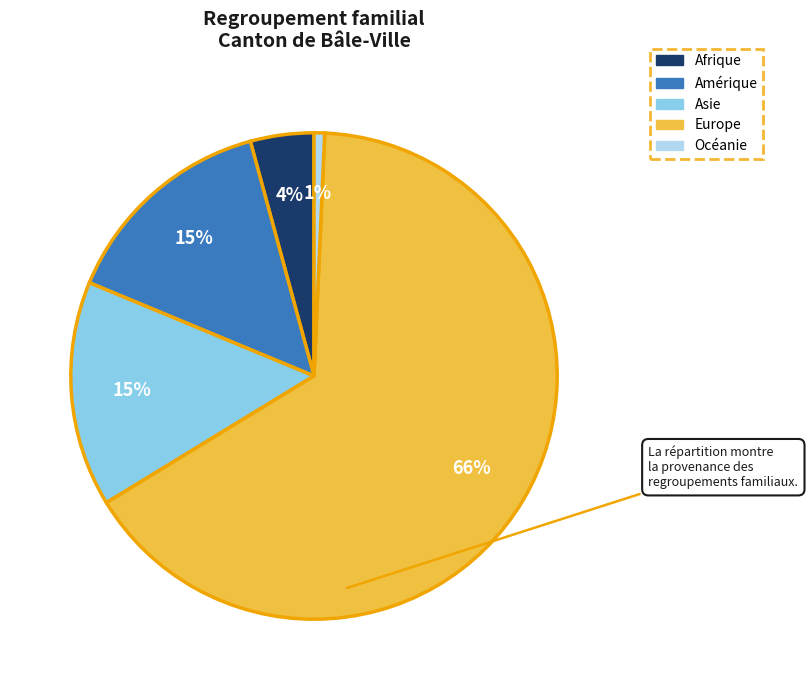

Which slice is the smallest?

Océanie